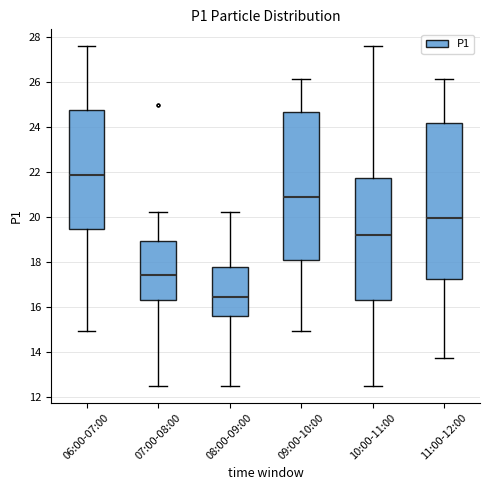

Which box's median line is the lowest?

08:00-09:00